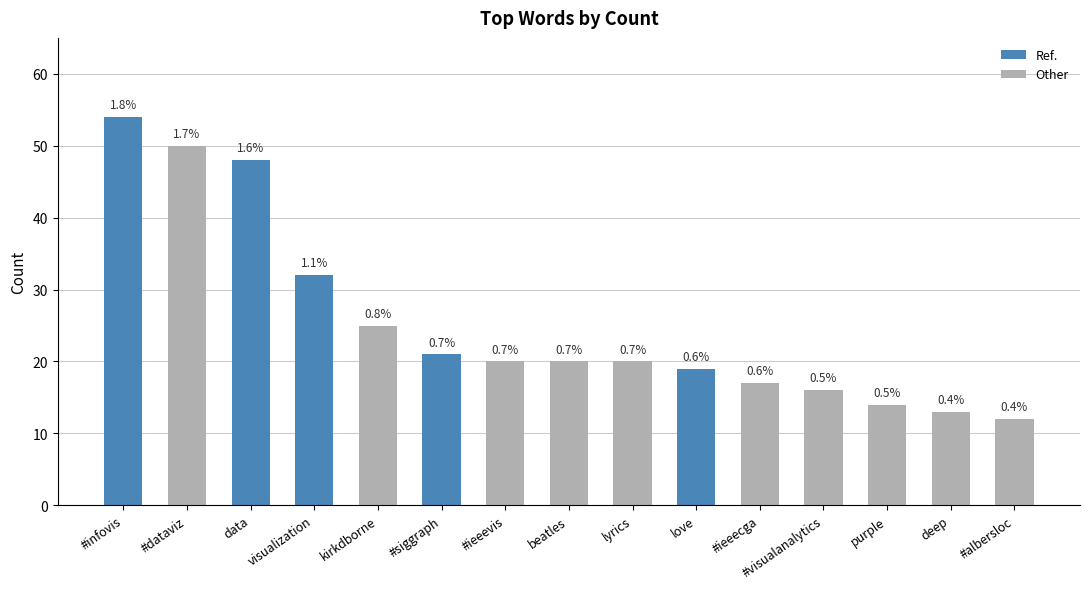

What is the smallest value displayed?

12